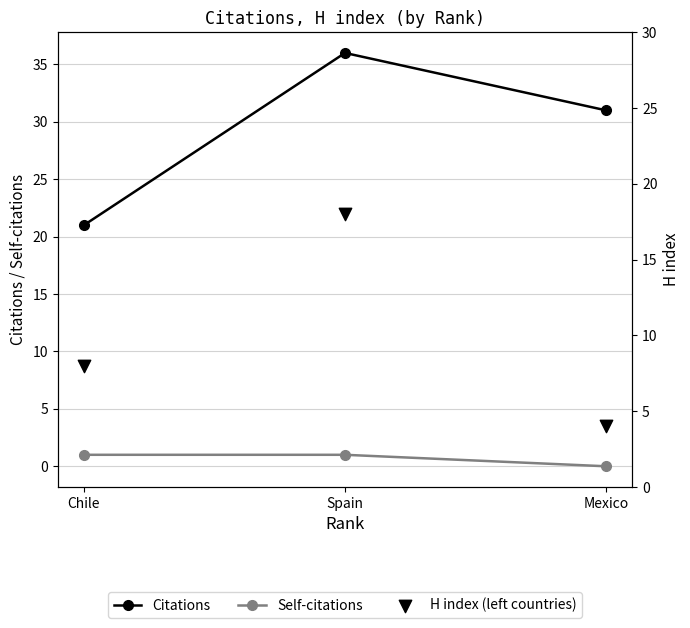

What are all the series names shown in the legend?

Citations, Self-citations, H index (left countries)